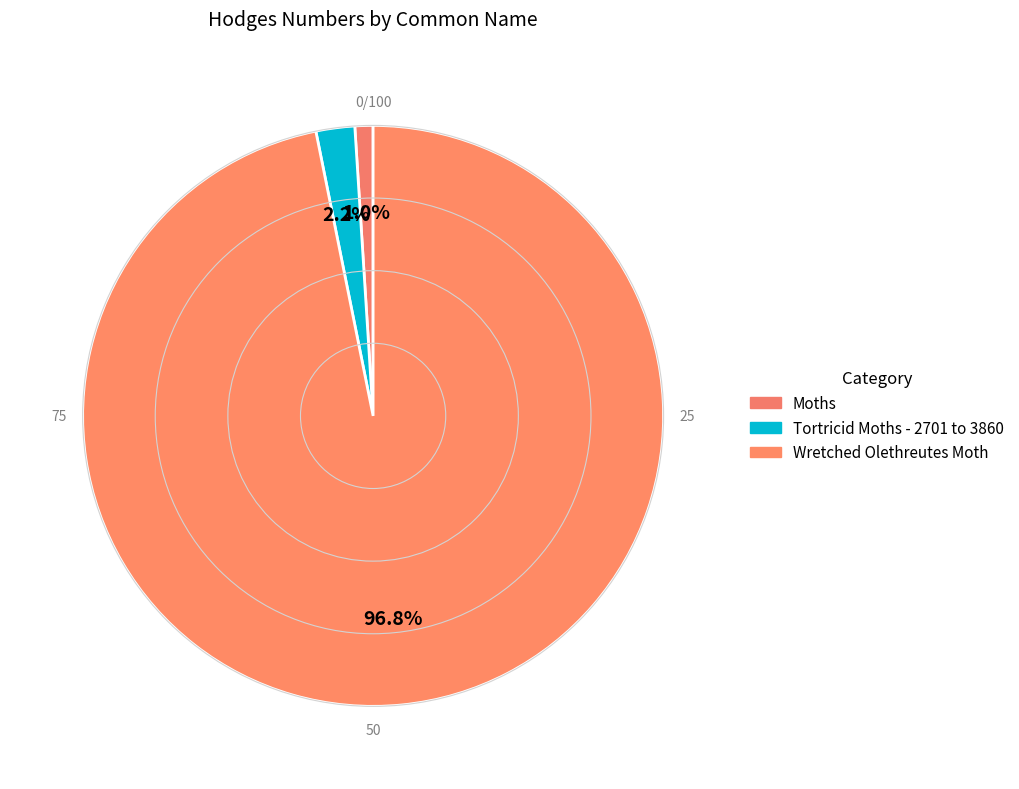

Does Wretched Olethreutes Moth account for over 50% of the chart?

Yes